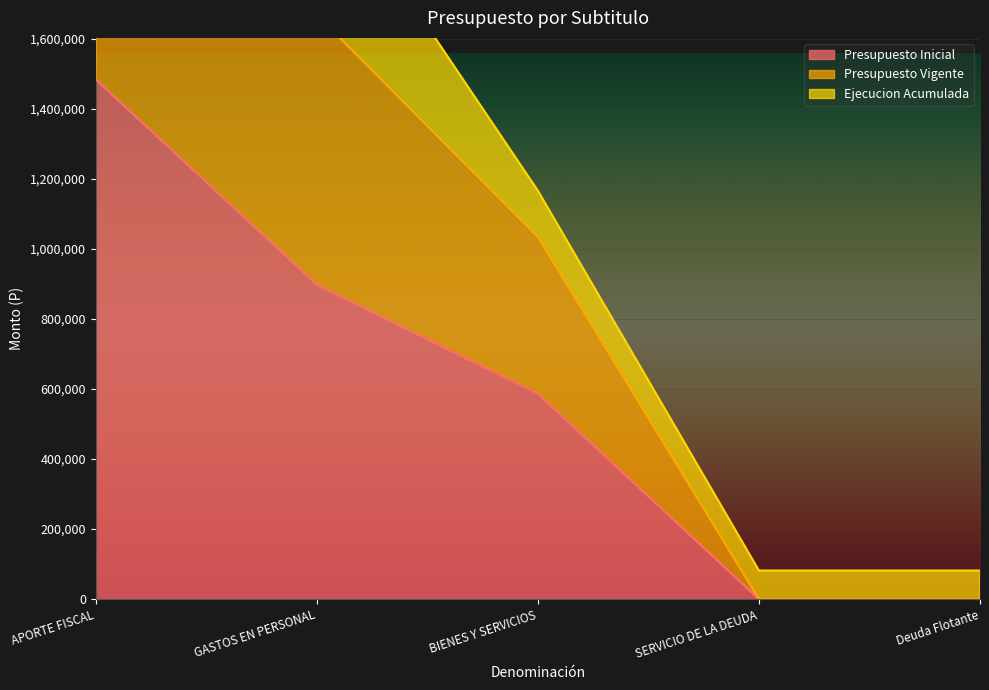

How many values in Presupuesto Vigente are above zero?

3